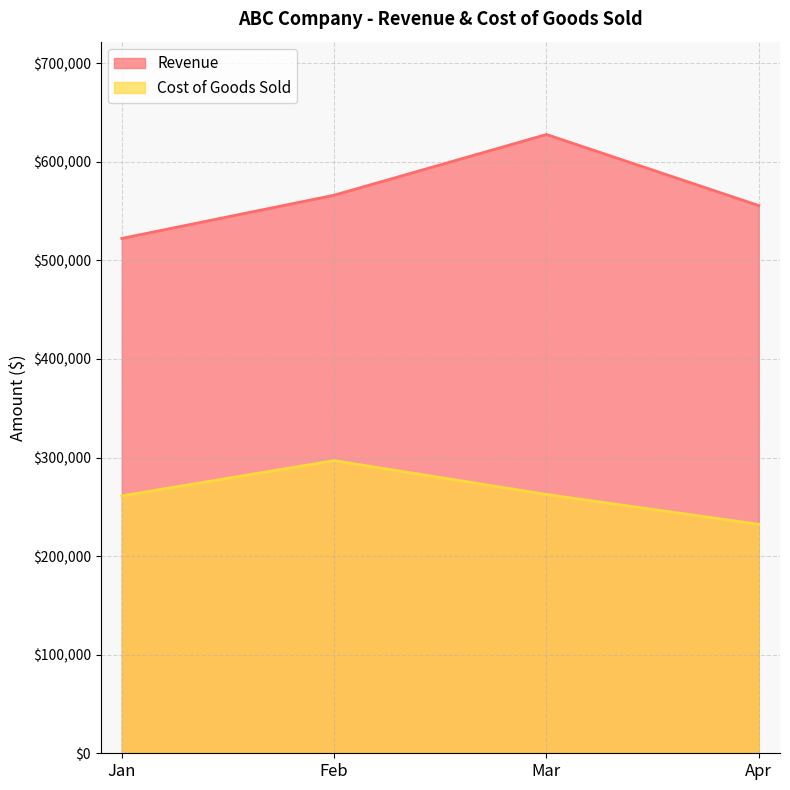

Where is the first local maximum for Cost of Goods Sold?

Feb